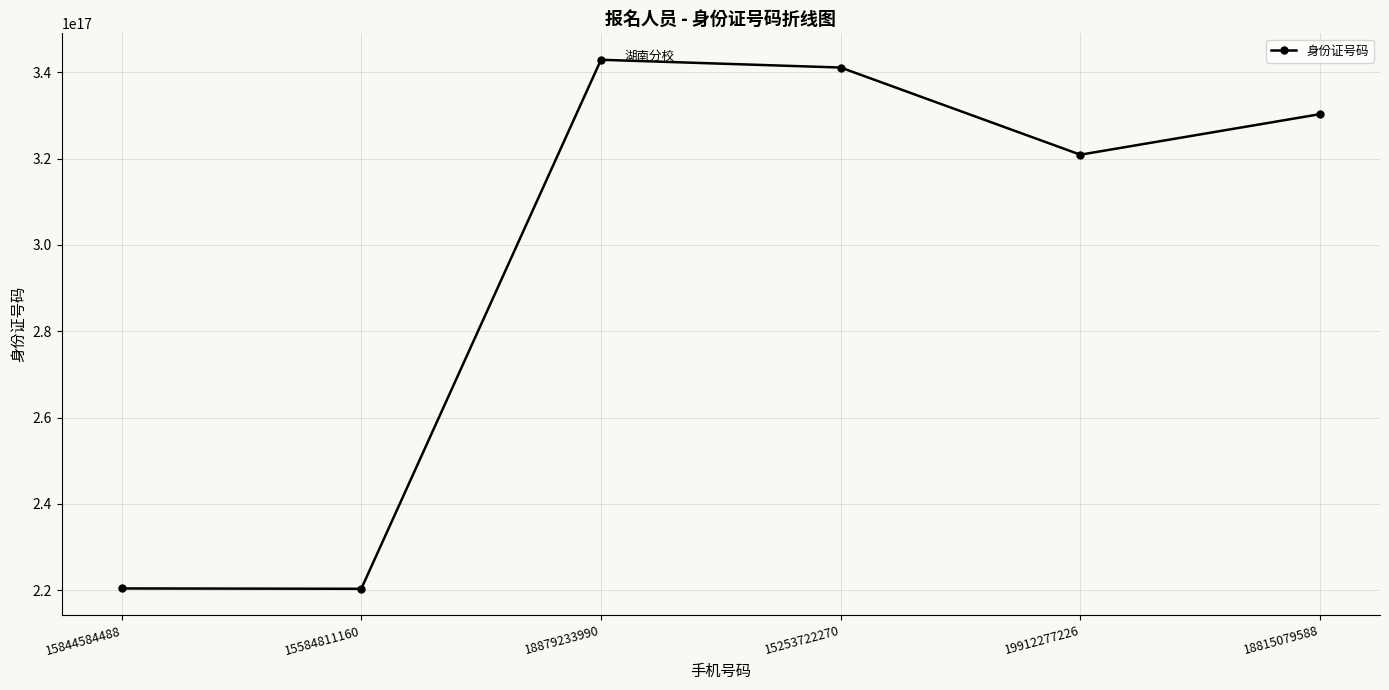

What is the ratio of the value at 18879233990 to the value at 15584811160?

1.6